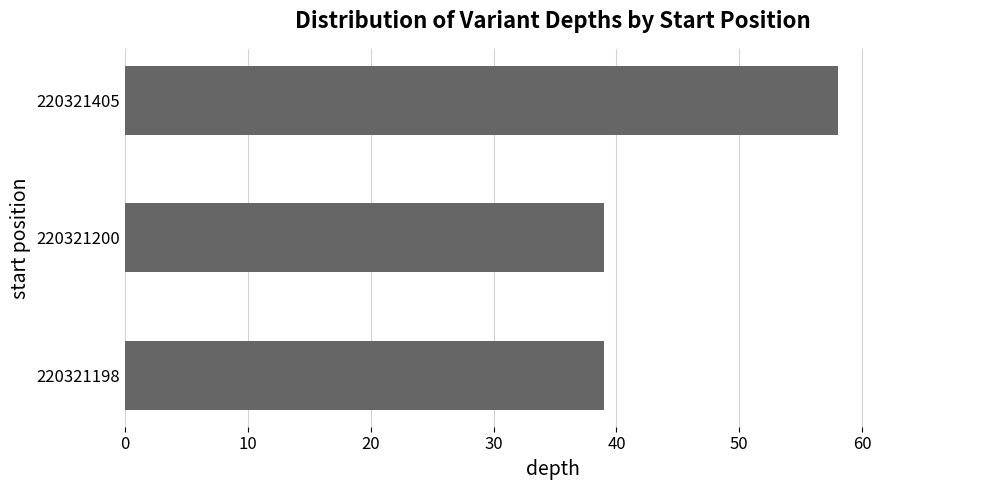

What is the minimum value shown in the chart?

39